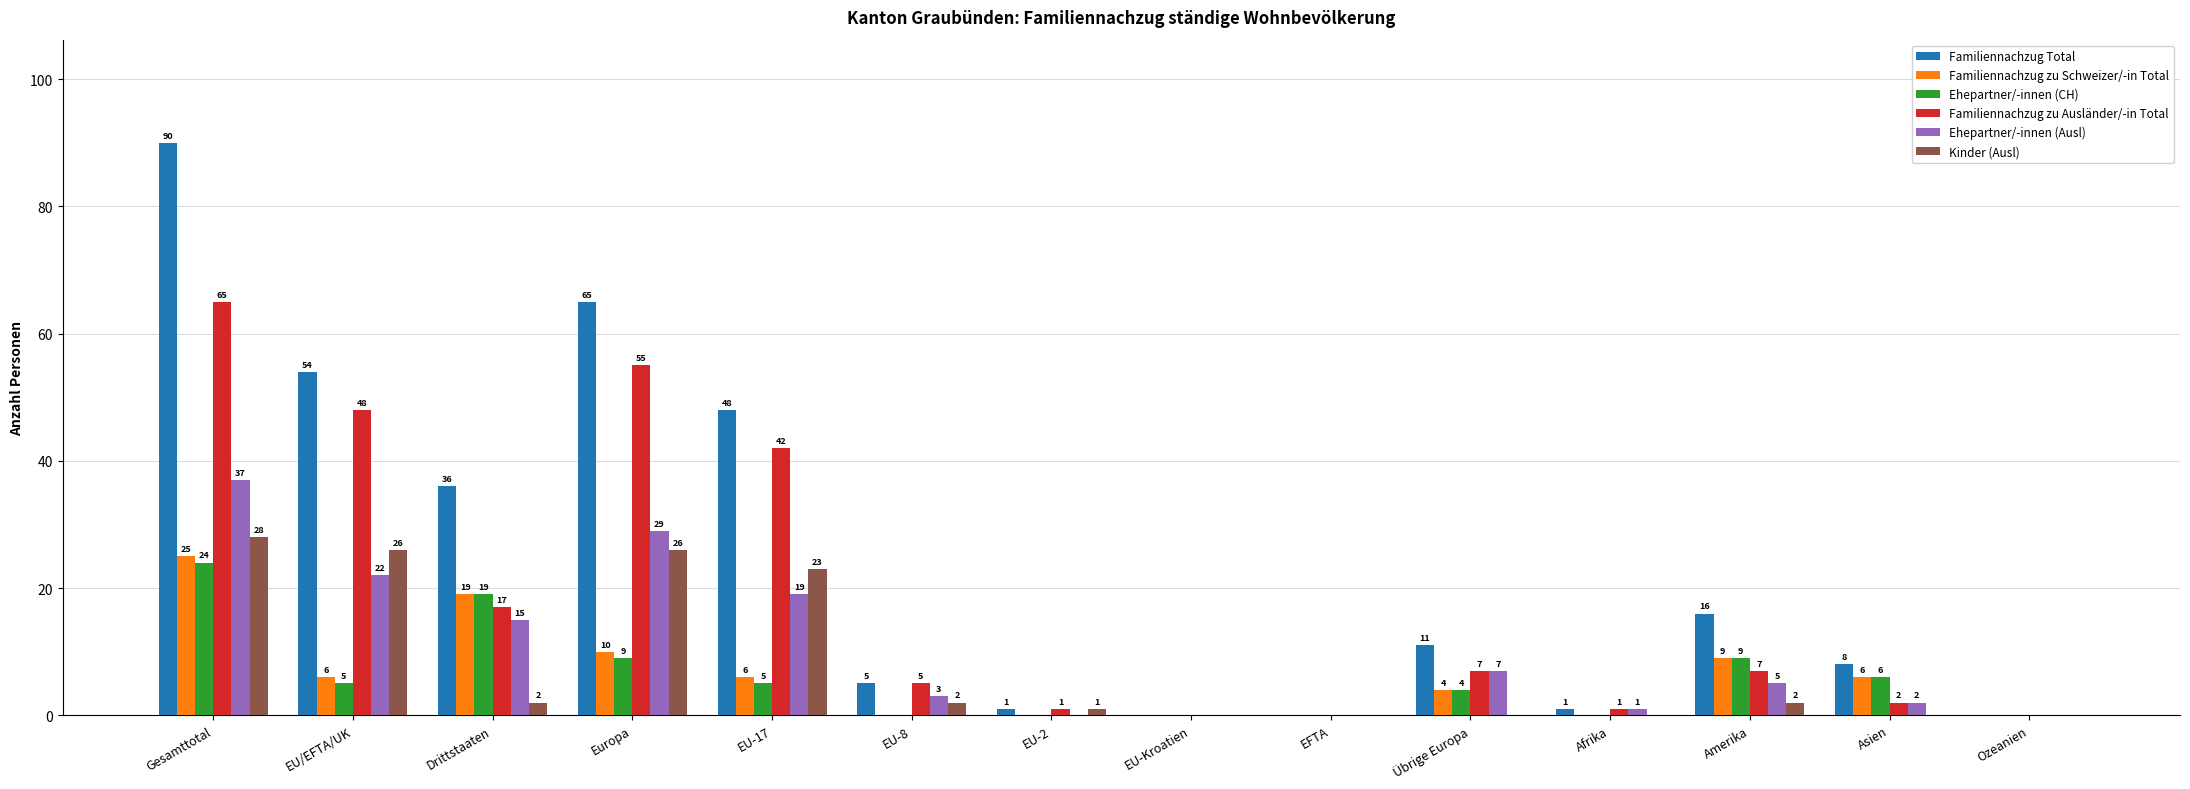

Which series has the largest total across all categories?

Familiennachzug Total